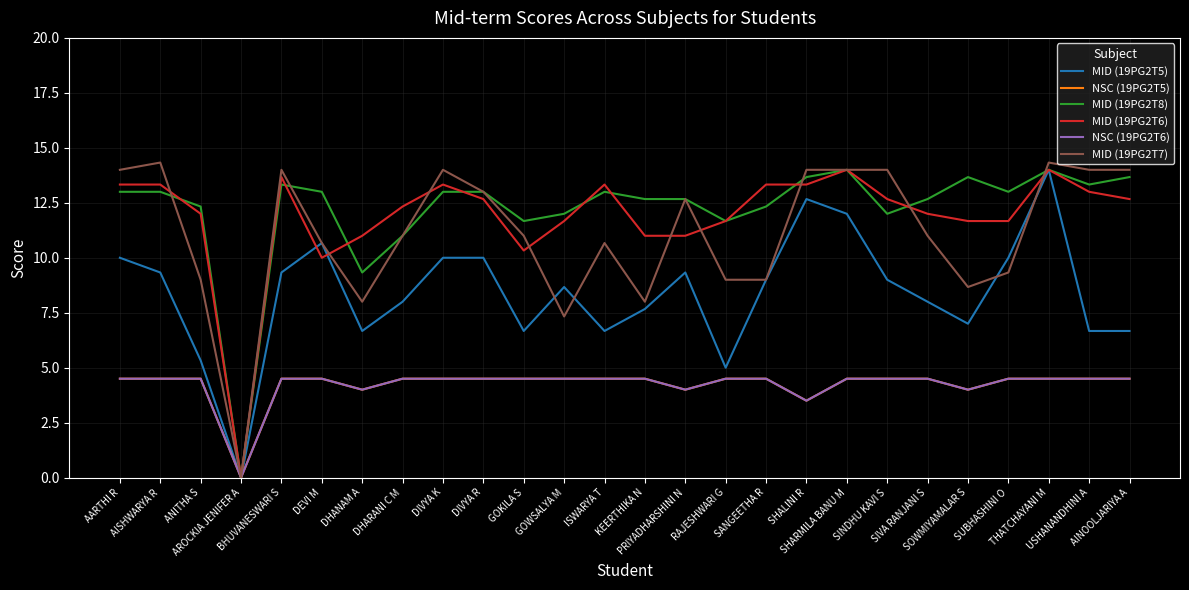

What is the difference between the highest and lowest values at DHARANI C M?

7.8